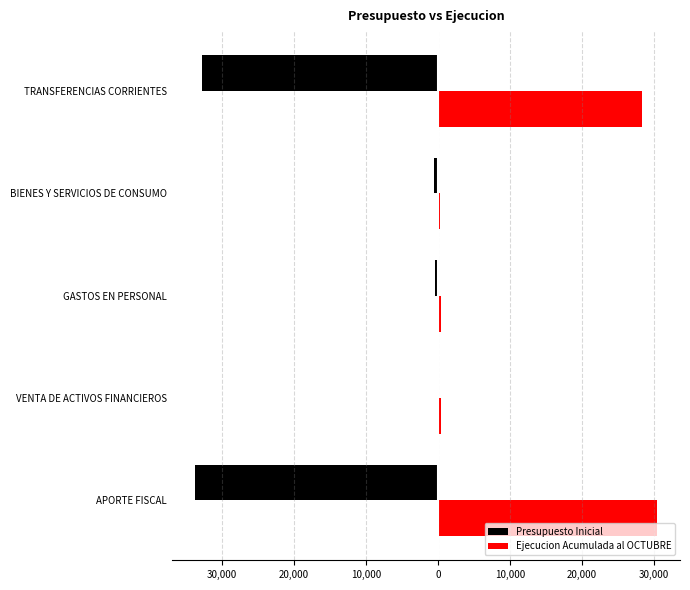

What are all the series names shown in the legend?

Presupuesto Inicial, Ejecucion Acumulada al OCTUBRE